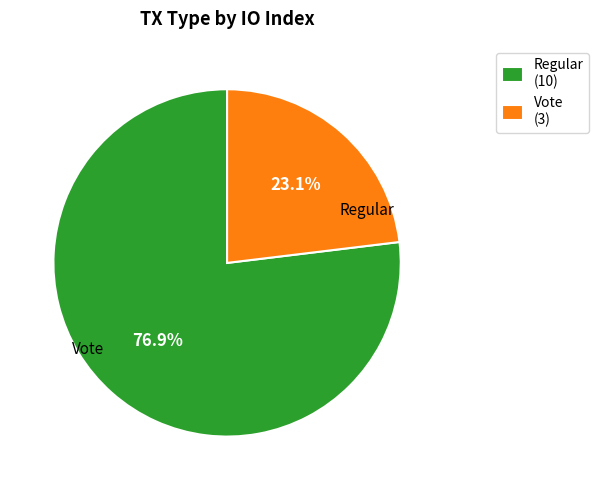

How many segments does this pie chart have?

2